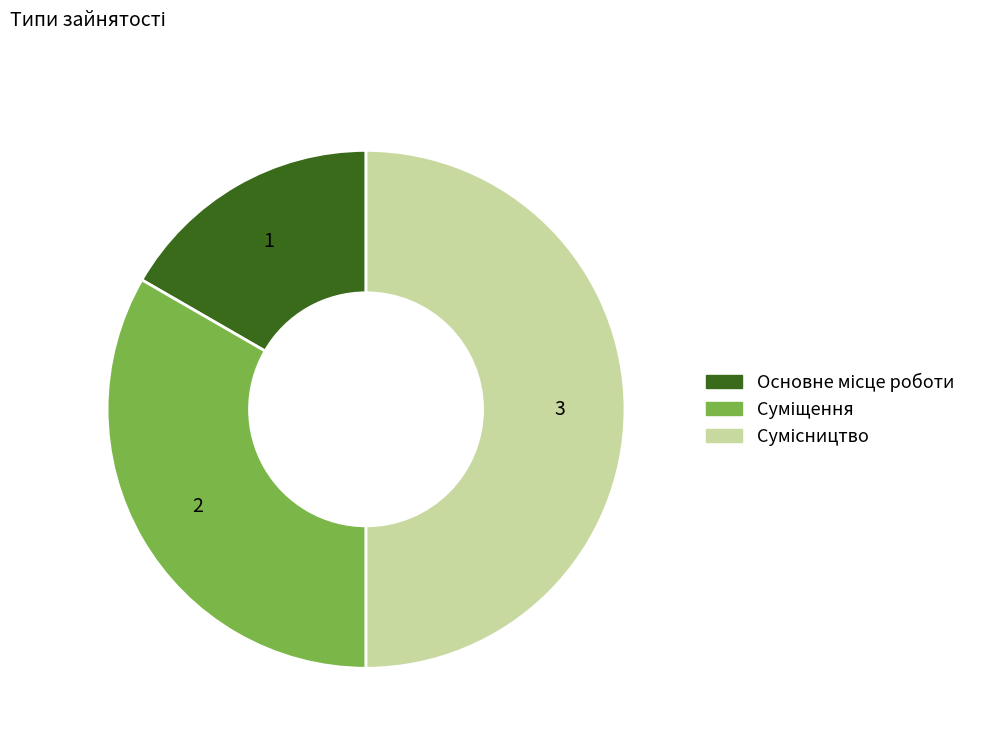

True or false: Основне місце роботи accounts for 17% of the total.

True